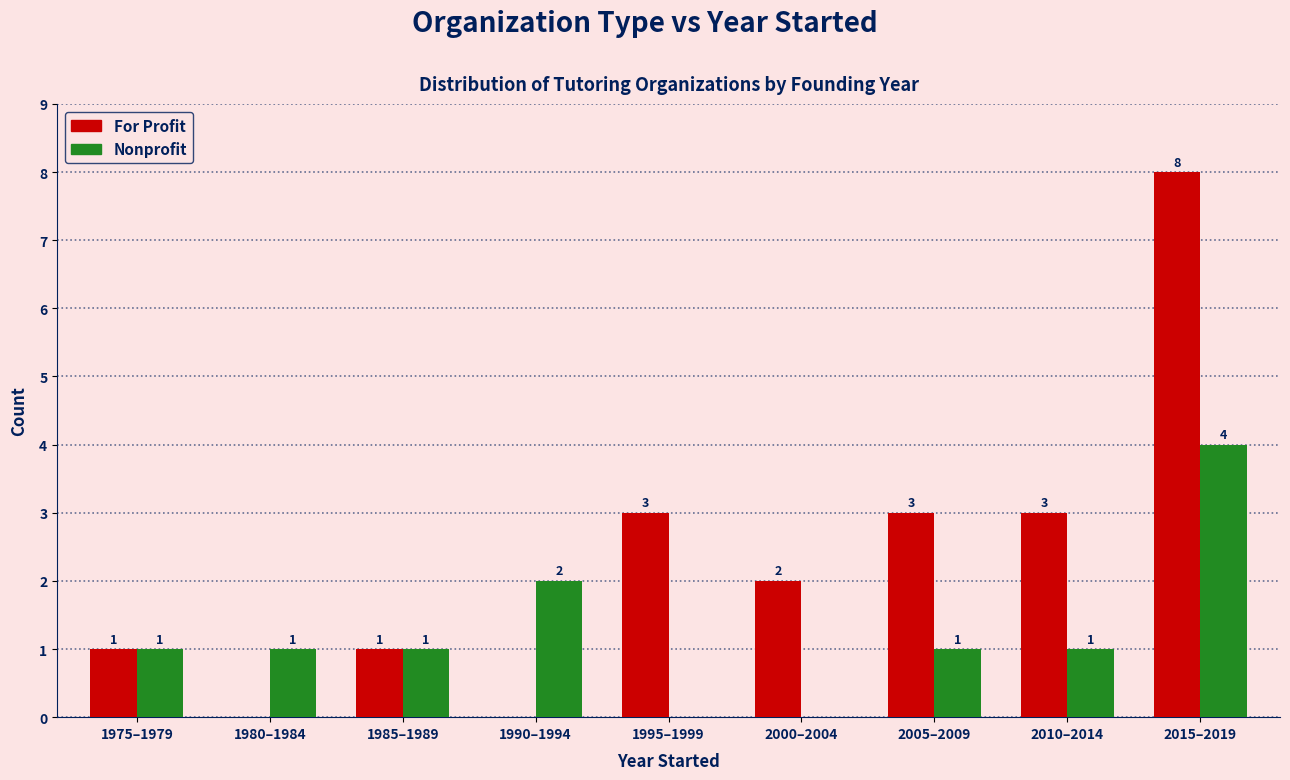

The Nonprofit series shows 0 at 2000–2004. True or false?

True